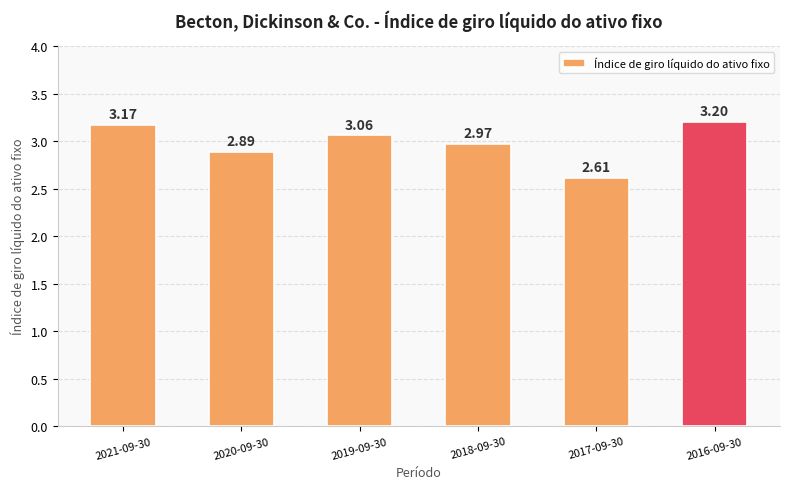

What is the sum of the values at 2017-09-30 and 2020-09-30?

5.5